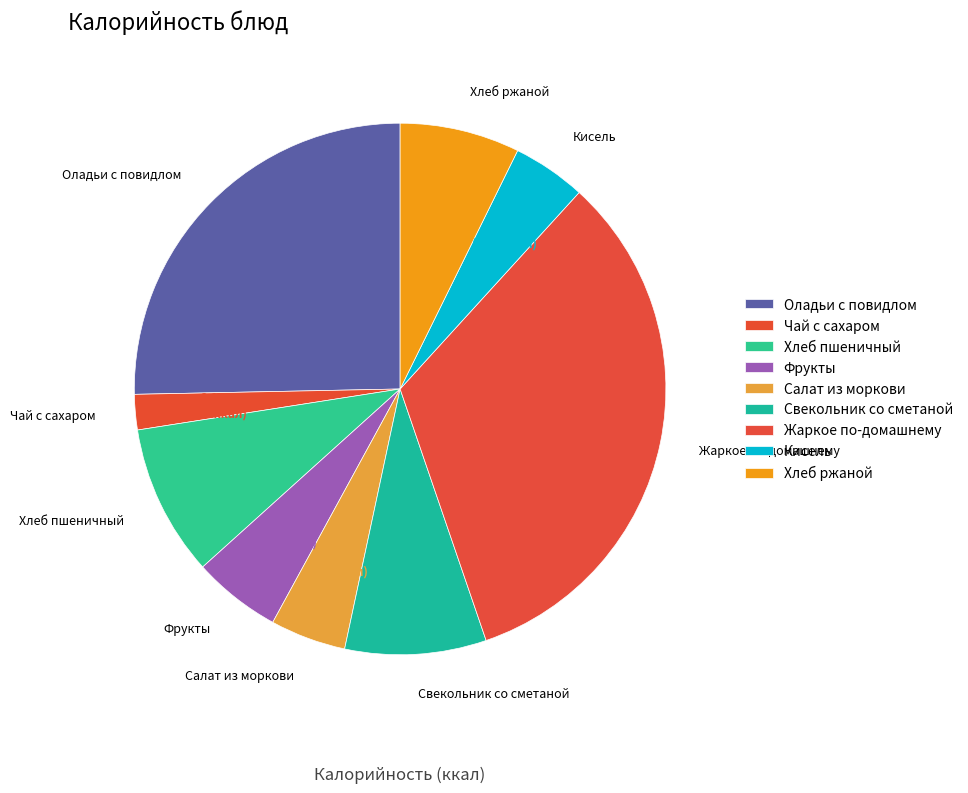

What percentage do Свекольник со сметаной and Оладьи с повидлом together represent?

33.9%